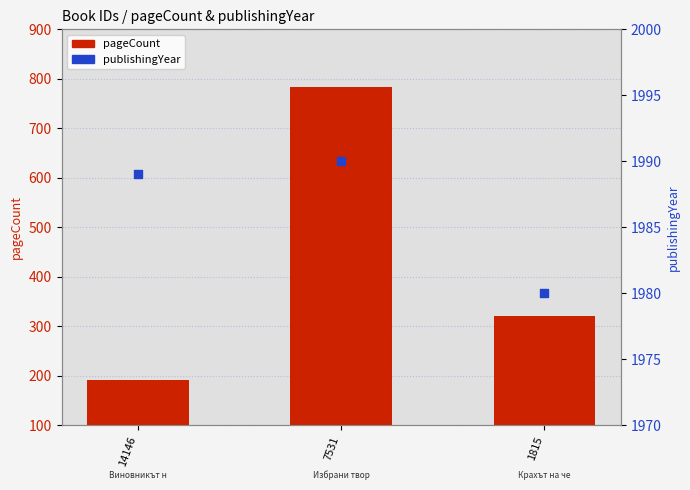

Which series reaches the maximum Y coordinate?

publishingYear